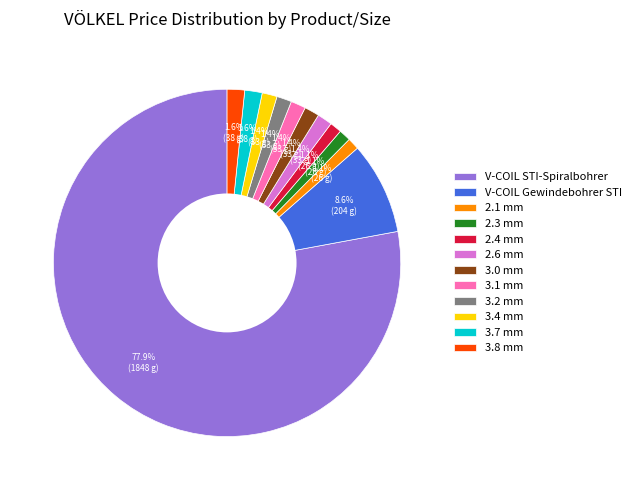

To the nearest percent, what is the difference between the largest and smallest slice percentages?

77%